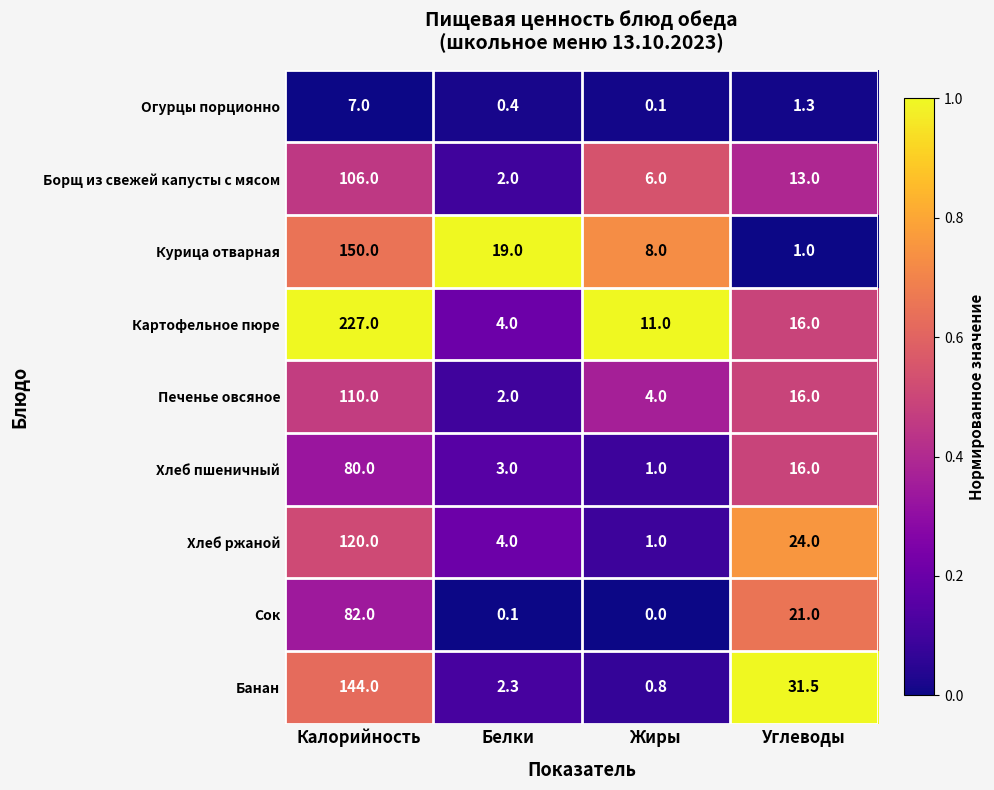

At which label does Борщ из свежей капусты с мясом first exceed 13?

Калорийность